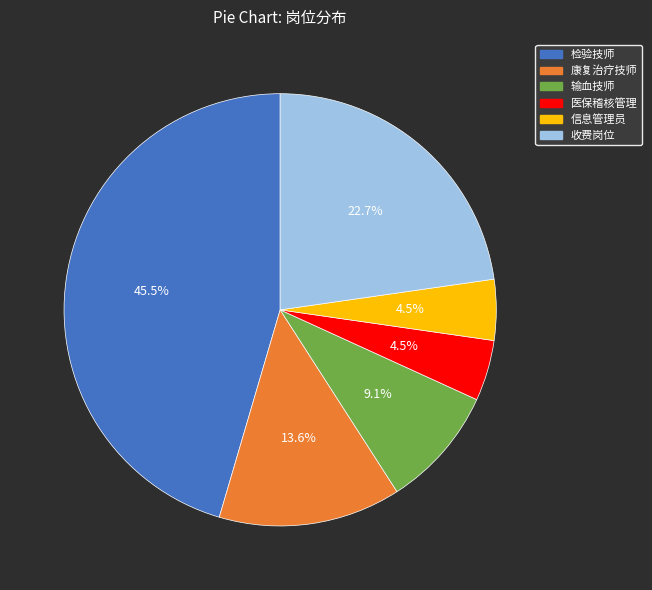

What percentage is NOT represented by 信息管理员?

95.5%